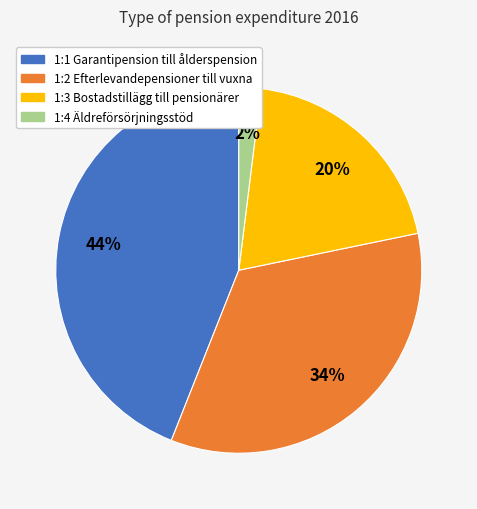

Combined, do 1:2 Efterlevandepensioner till vuxna and 1:4 Äldreförsörjningsstöd account for over 50%?

No